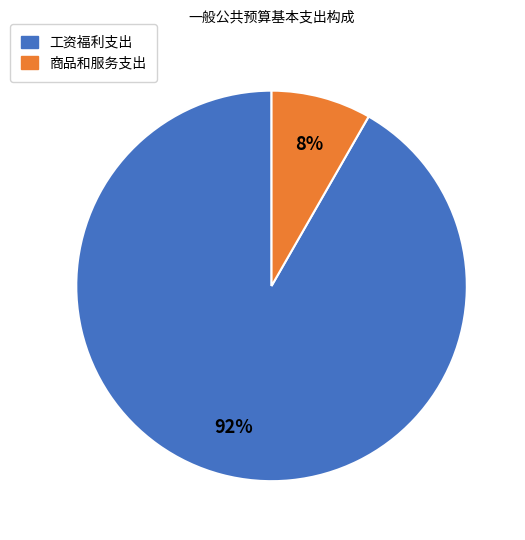

What is the majority slice?

工资福利支出